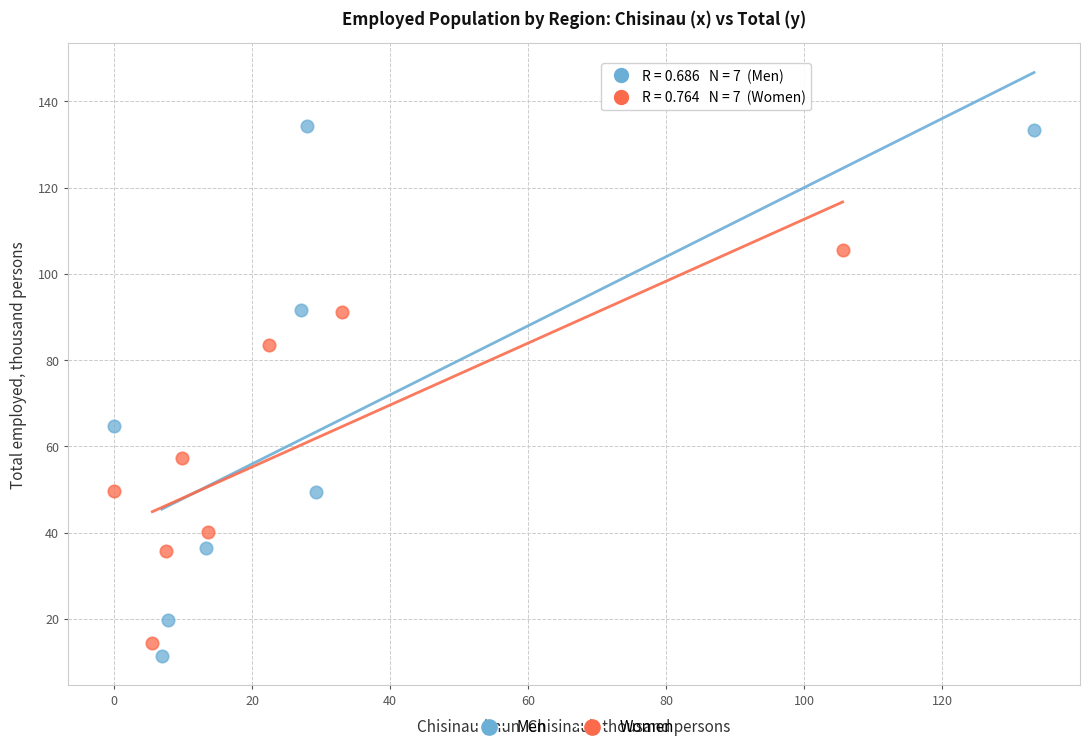

Which series contains the highest Y value?

Men